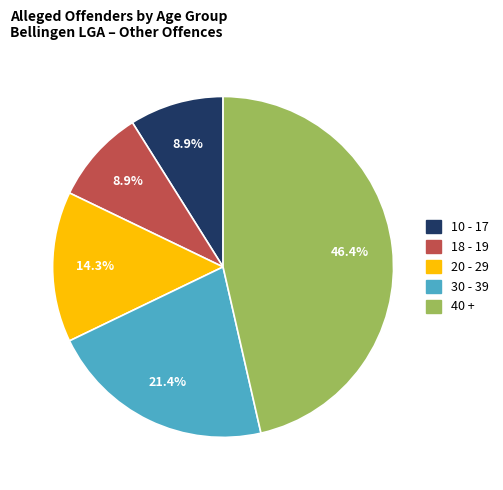

Does any single category account for the majority?

No